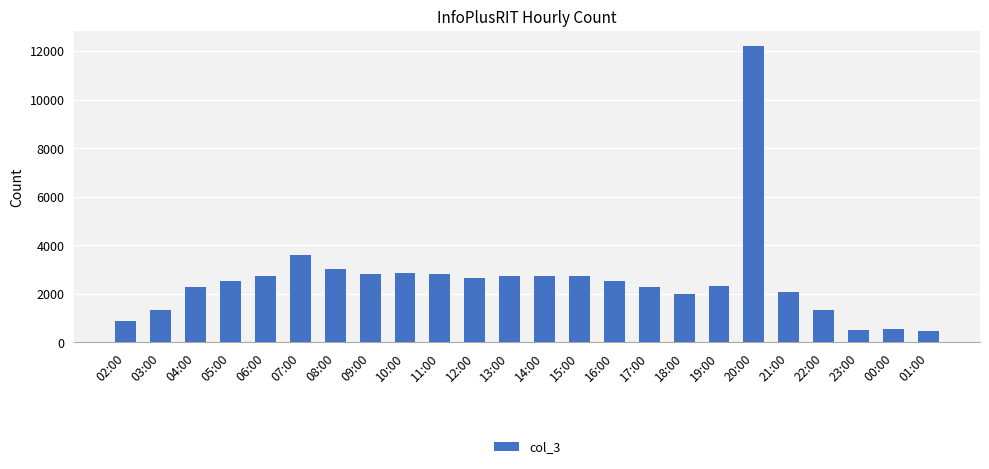

What is the greatest value displayed?

12218